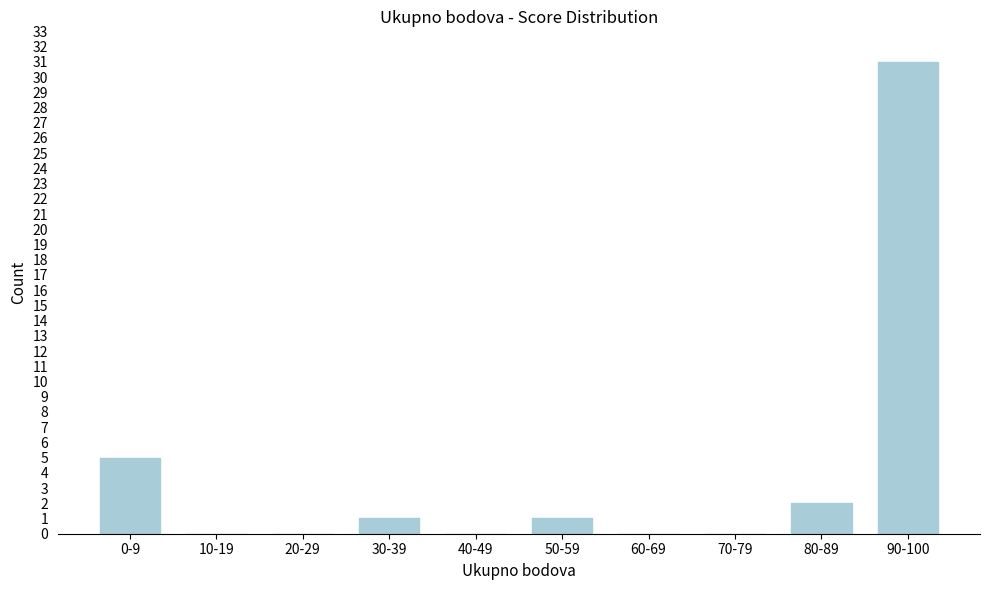

Reading left to right, what are all the values shown in this chart?

0-9=5	10-19=0	20-29=0	30-39=1	40-49=0	50-59=1	60-69=0	70-79=0	80-89=2	90-100=31